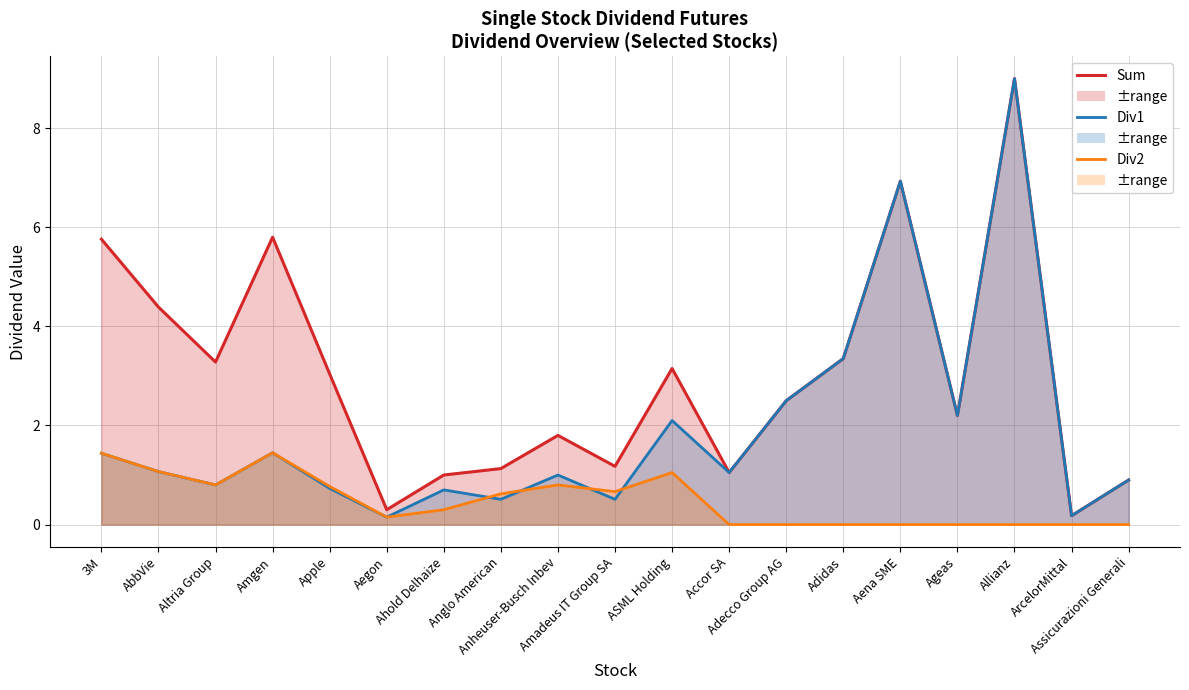

How many data points in Div1 are less than 1?

8